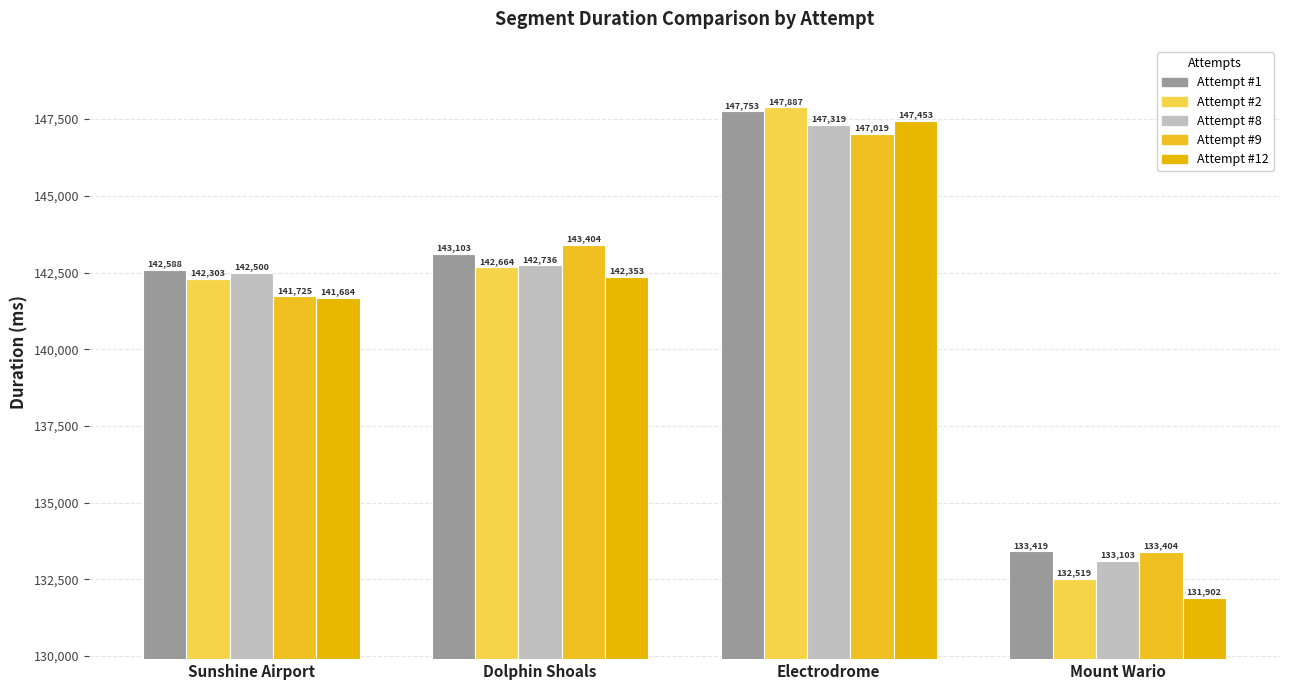

What is the sum of the Attempt #8 values at Electrodrome and Sunshine Airport?

289819